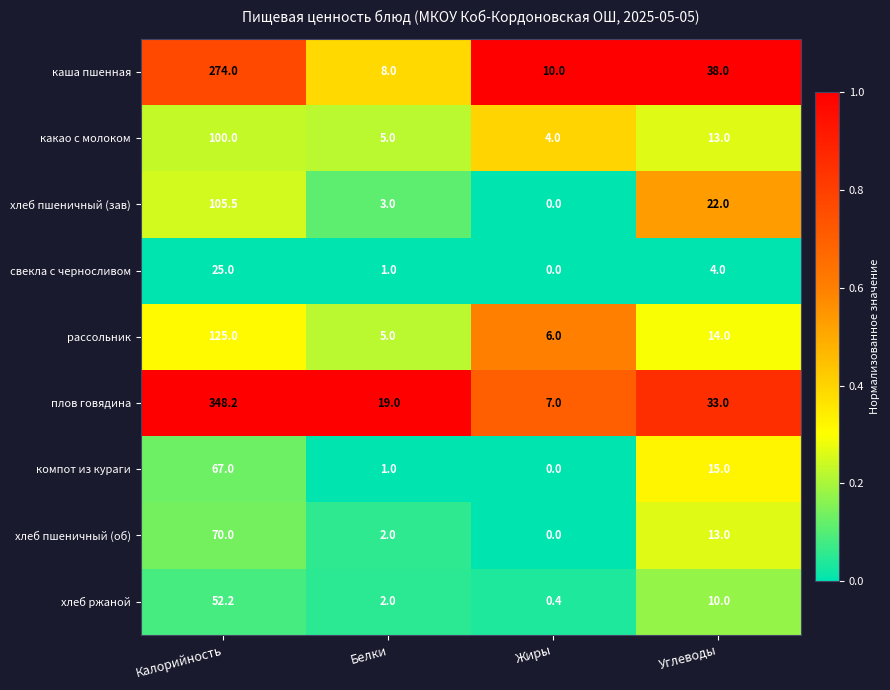

What is the greatest value displayed?

348.2